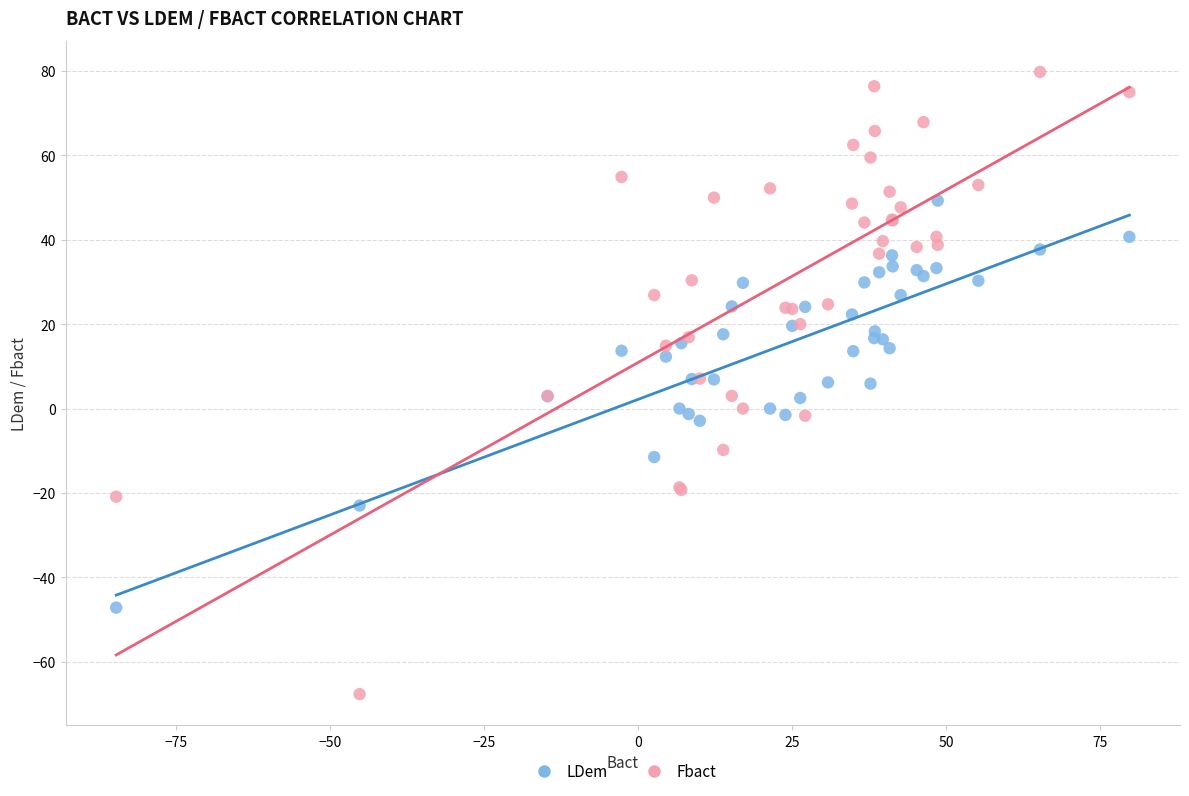

Which series contains the lowest Y value?

Fbact